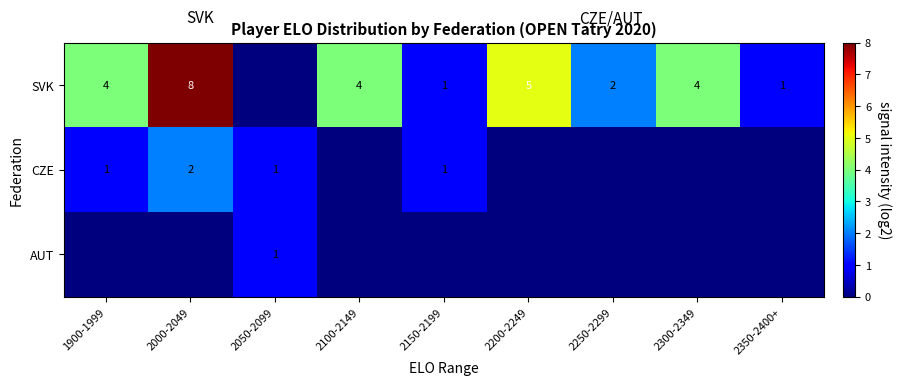

The value of SVK at 2350-2400+ is 2. True or false?

False